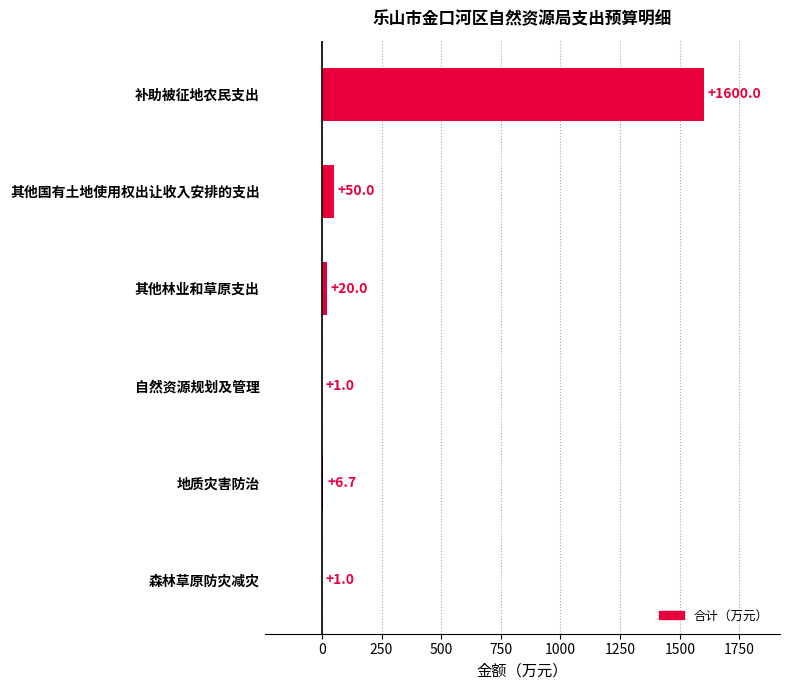

What is the sum of the values at 补助被征地农民支出 and 地质灾害防治?

1606.7